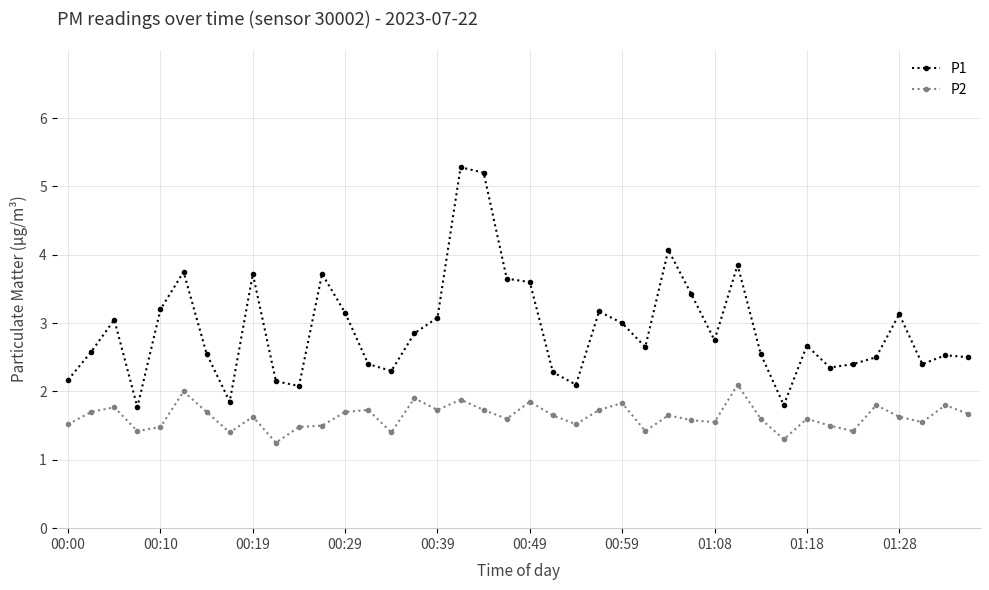

True or false: P1 and P2 cross at least once.

False